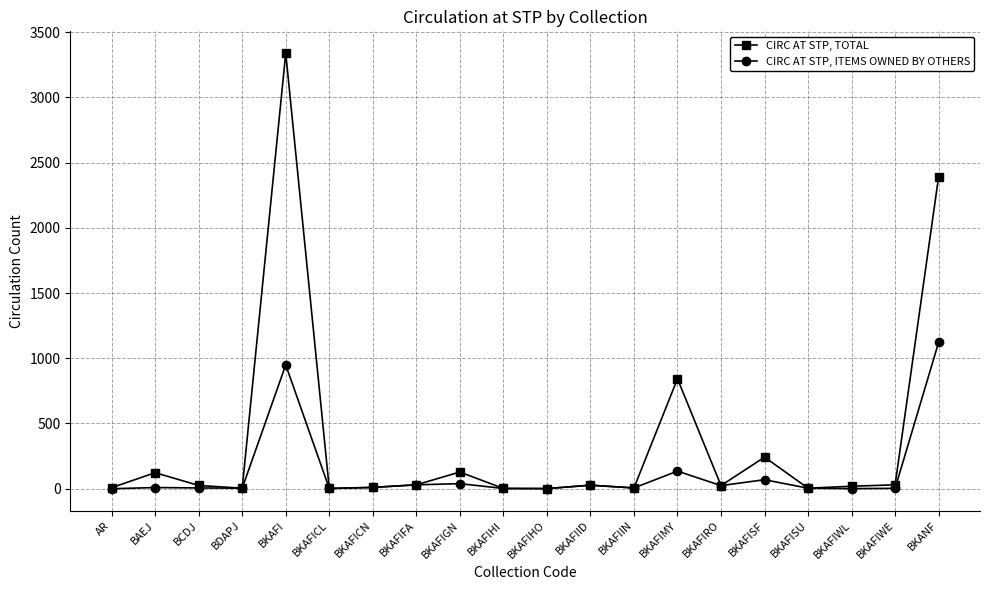

What is the difference between the CIRC AT STP, ITEMS OWNED BY OTHERS values at BCDJ and BKAFIGN?

33